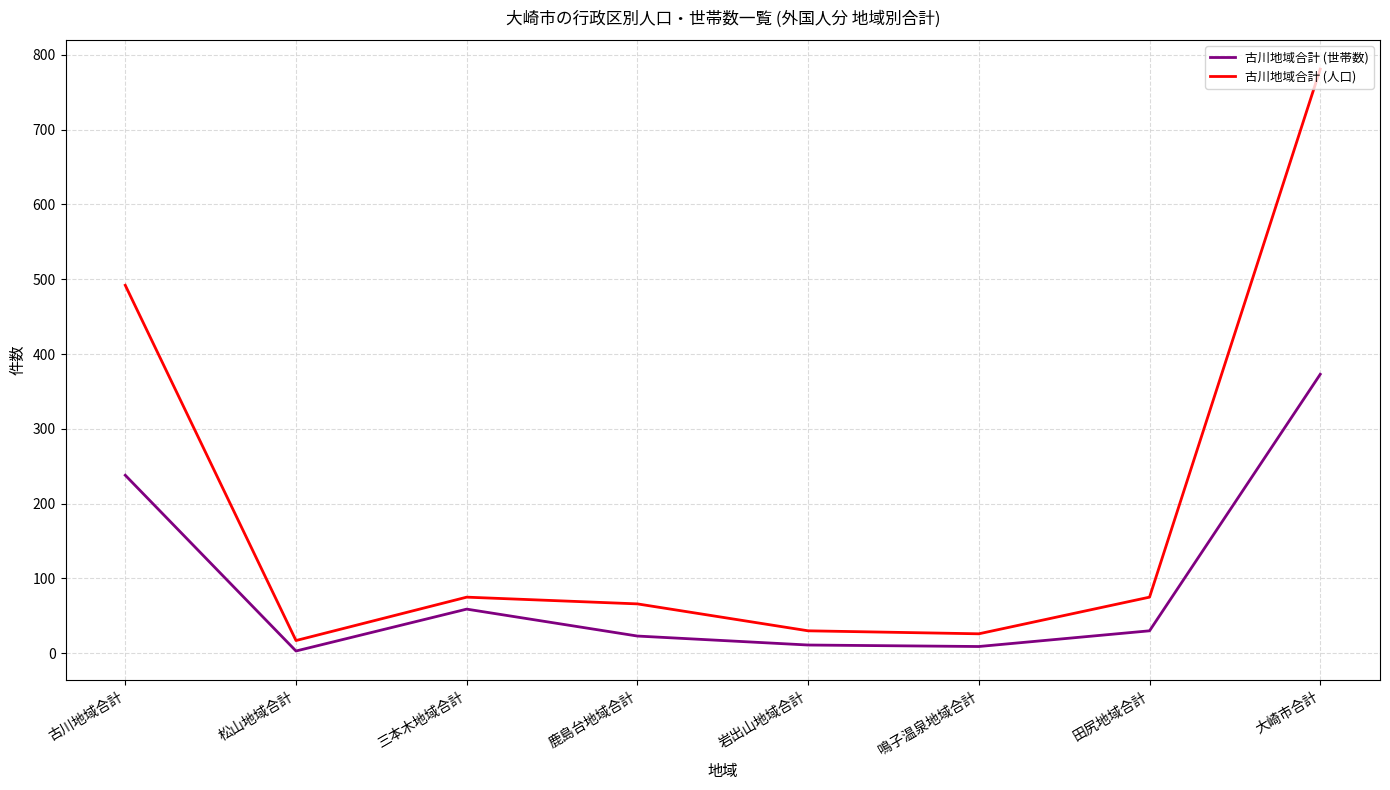

Which label corresponds to the largest value in the chart?

大崎市合計